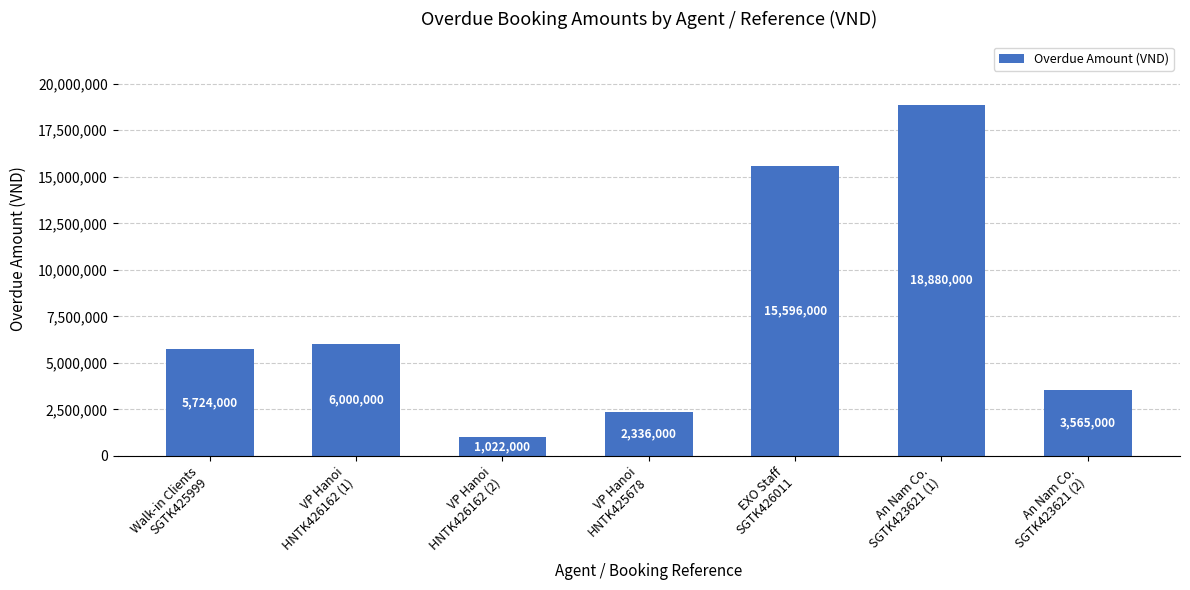

Which label corresponds to the largest value in the chart?

An Nam Co.
SGTK423621 (1)